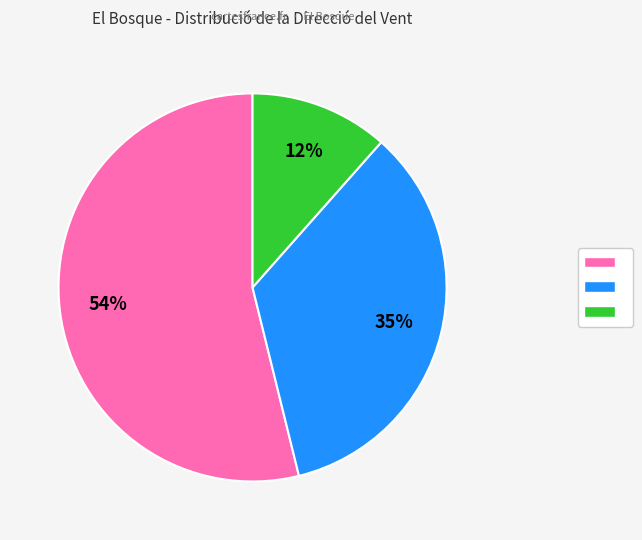

Is there a majority slice in this chart?

Yes